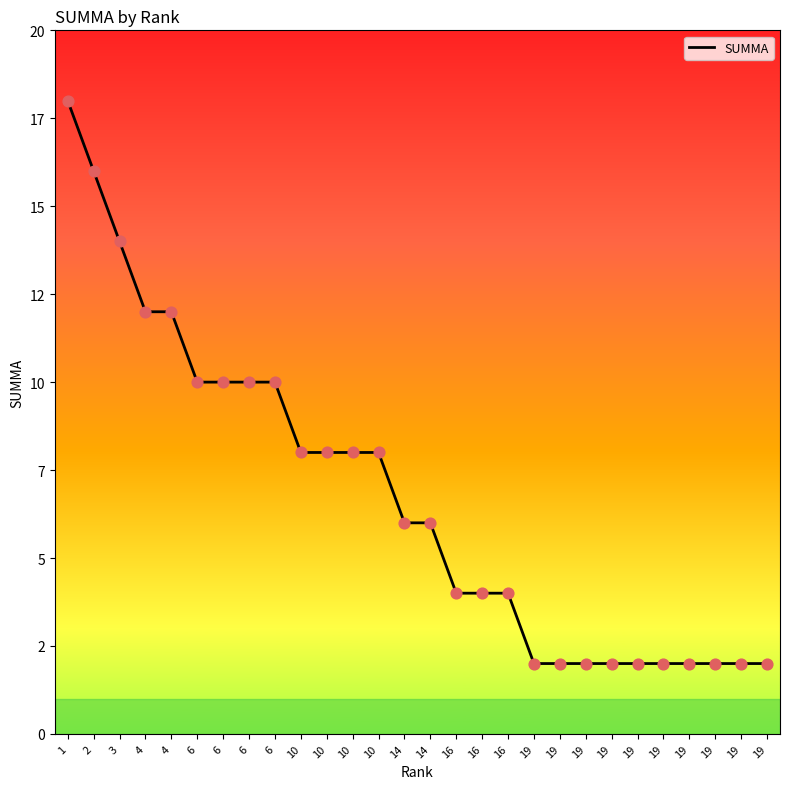

Approximately how many times larger is the value at 19 compared to 19?

1.0